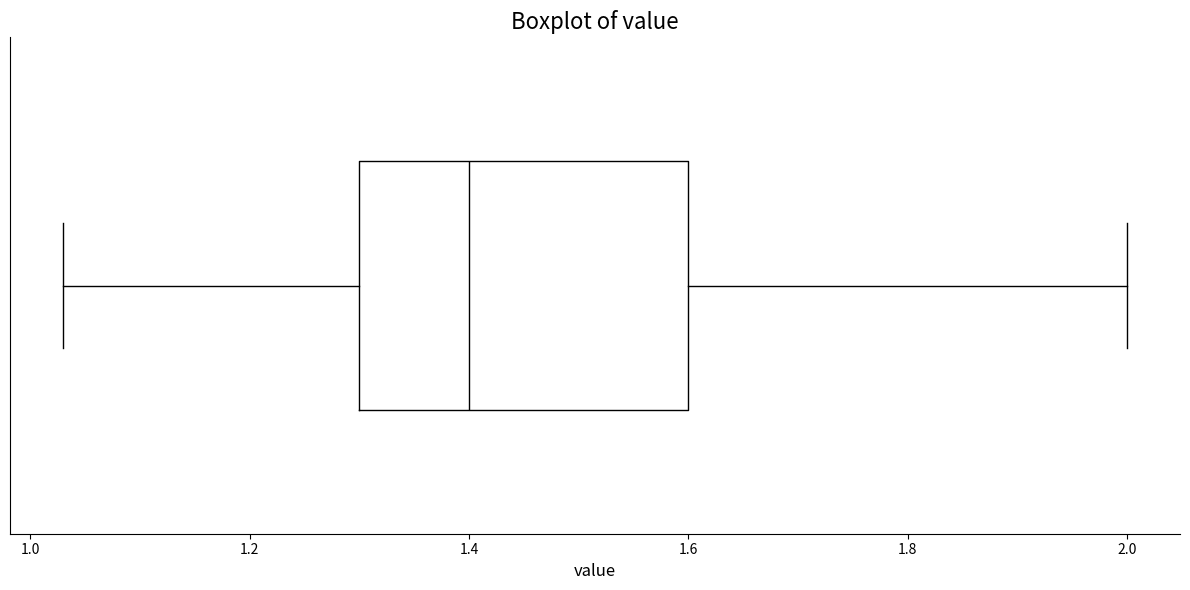

Where does the left whisker of the box end on the x-axis? The values are not printed on the chart, so give them approximately, as read against the axis.

1.04